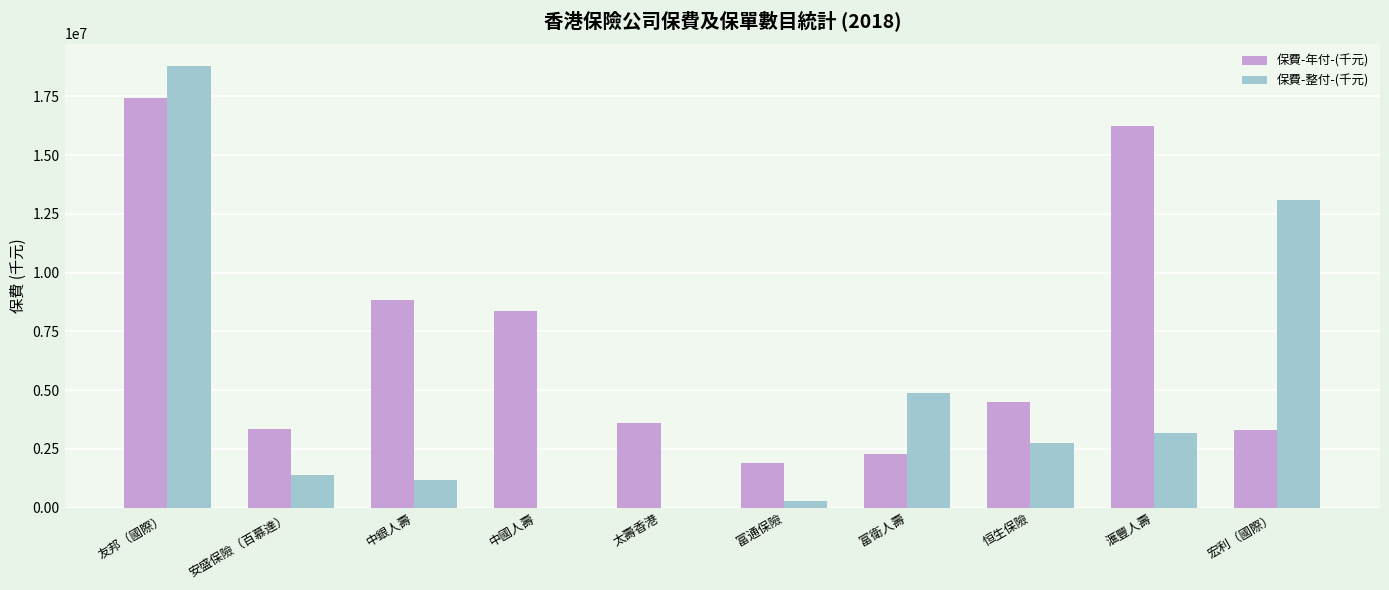

What is the difference between the 保費-年付-(千元) values at 滙豐人壽 and 富衛人壽?

13962989